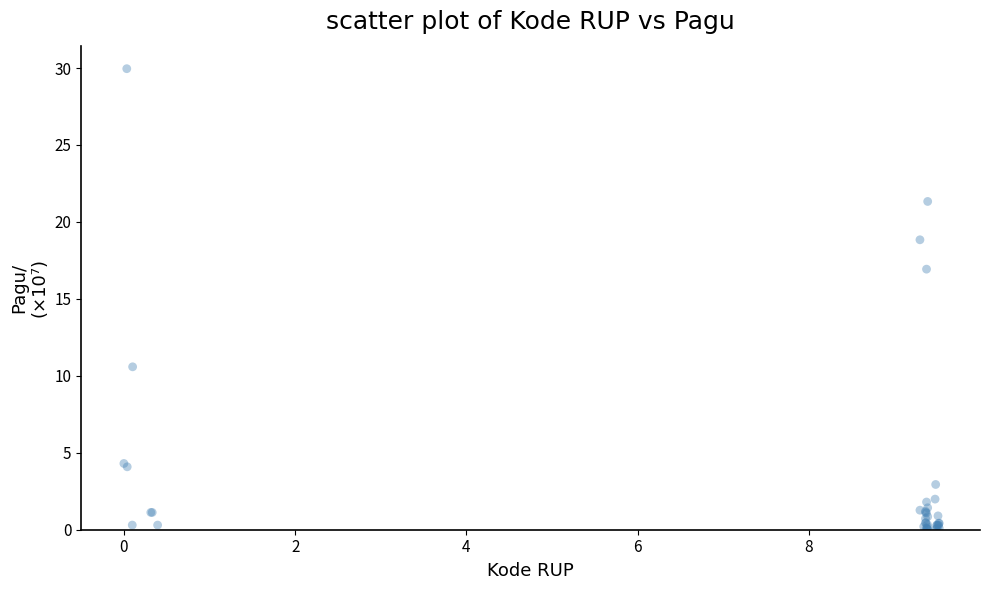

What Y value in the scatter plot is closest to 14?

16.9